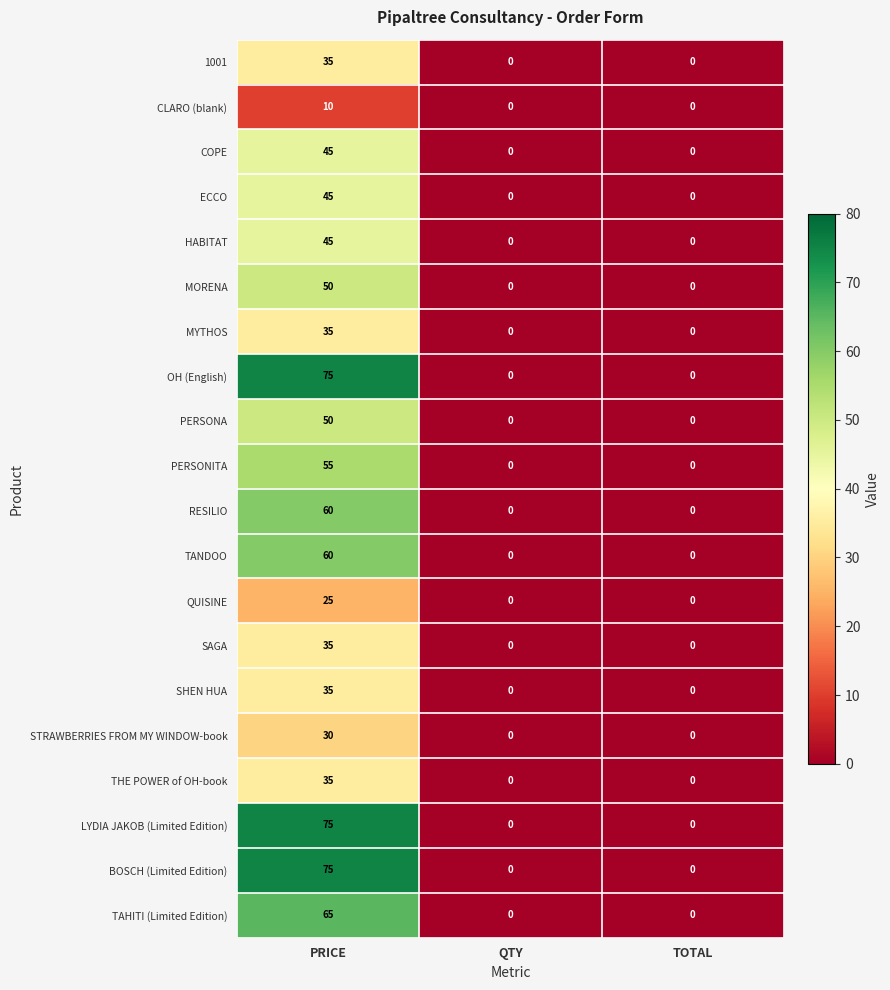

How many data points in SHEN HUA are above 0?

1